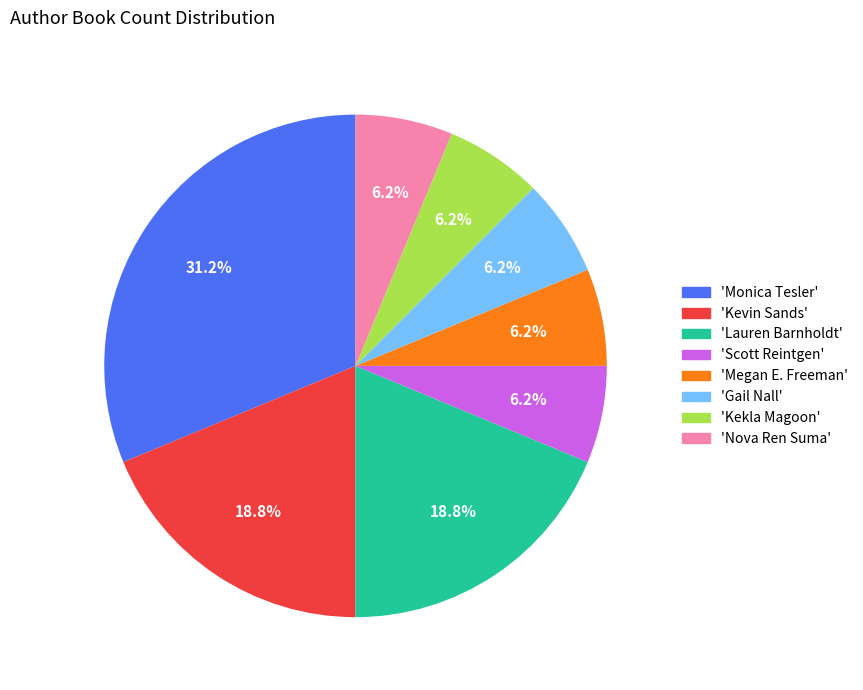

Count the number of slices in the pie.

8